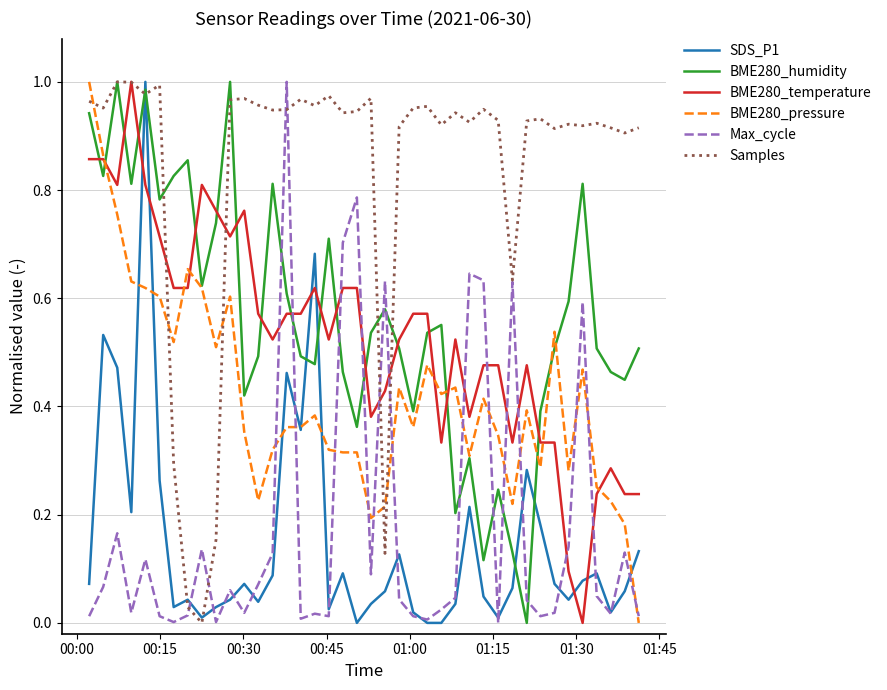

How many times do Samples and BME280_pressure cross each other?

5